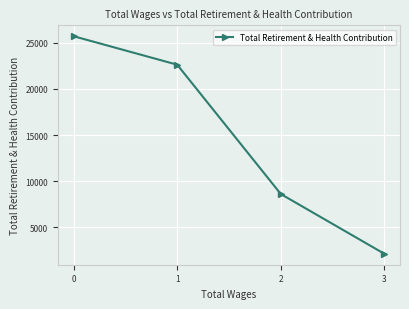

Does the chart display data point markers on the line(s)?

Yes